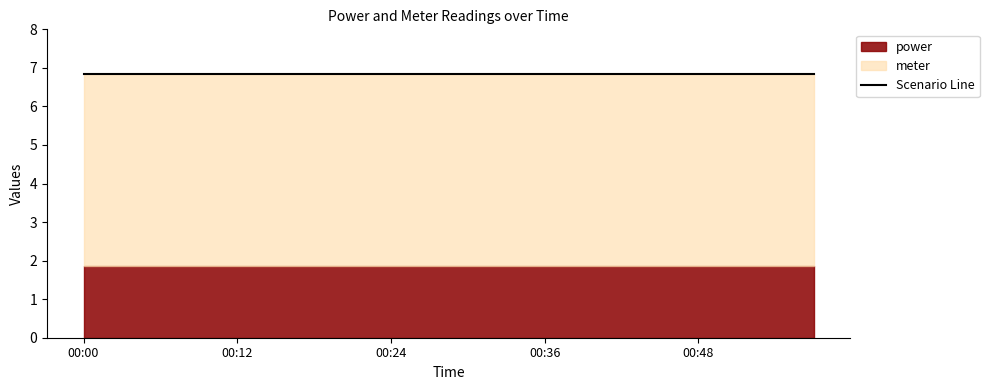

Between 00:24 and 00:33, which is larger?

00:24